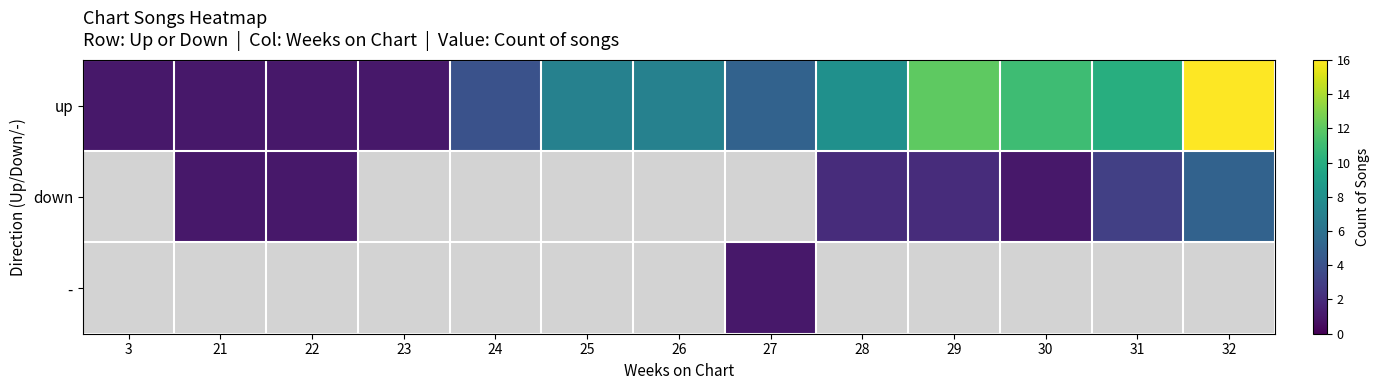

What is the greatest value displayed?

16.0